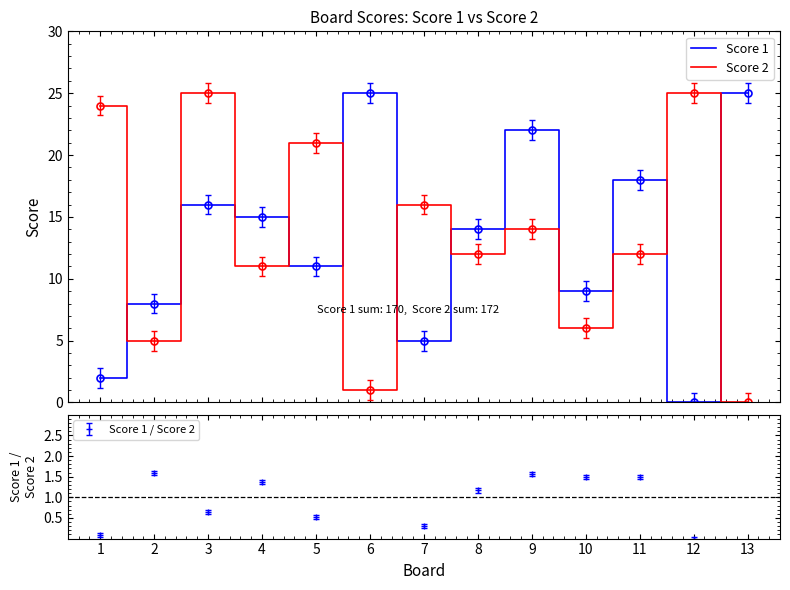

What is the sum of the Score 2 values at 1 and 9?

38